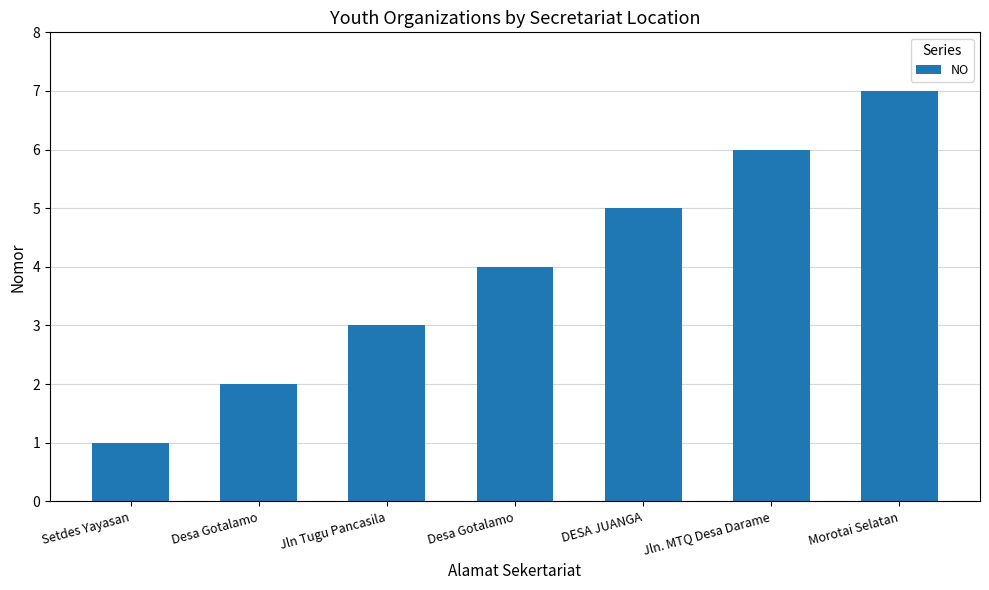

What is the difference between the maximum and minimum values?

6